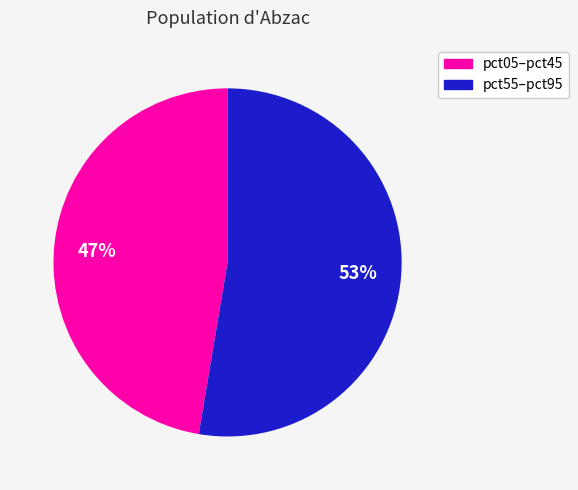

How many segments does this pie chart have?

2